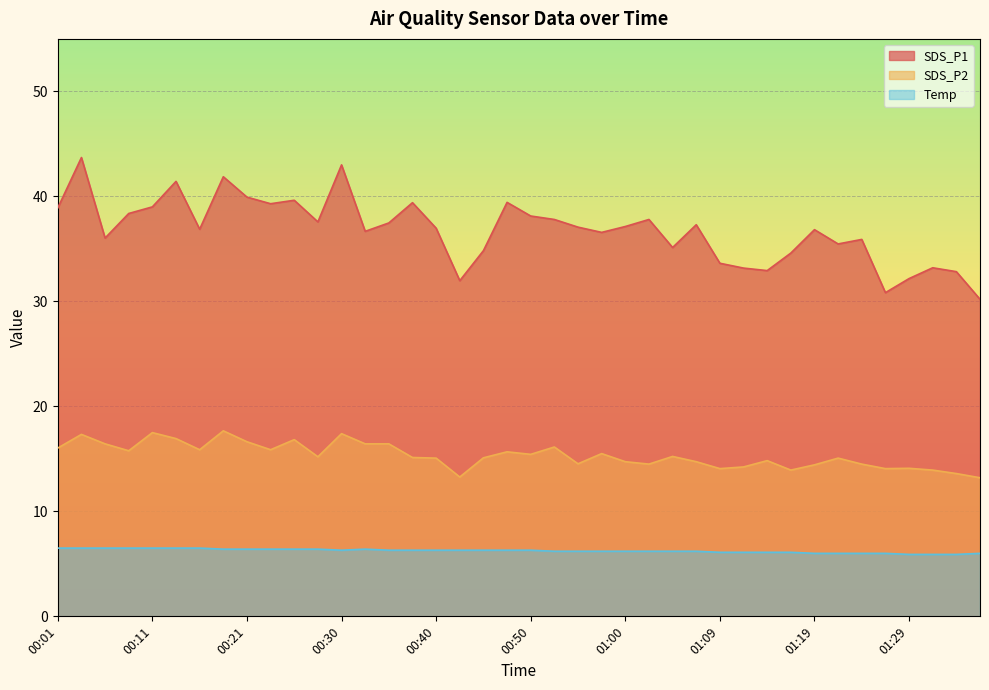

The SDS_P2 series shows 24.9 at 00:47. True or false?

False